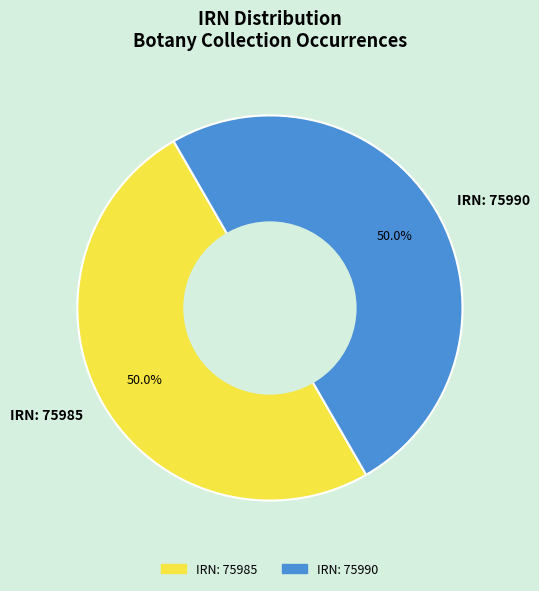

What is the ratio of the value at IRN: 75990 to the value at IRN: 75985?

1.0